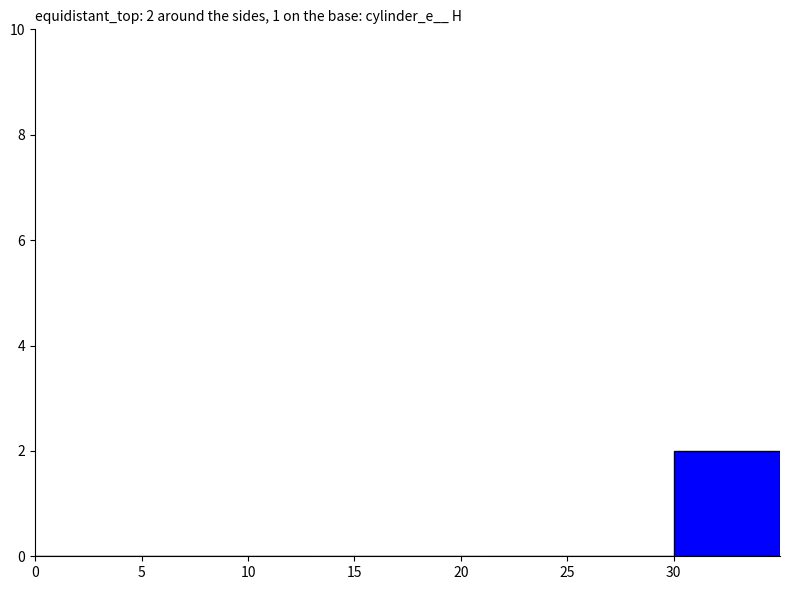

How many values are between 0 and 1?

5